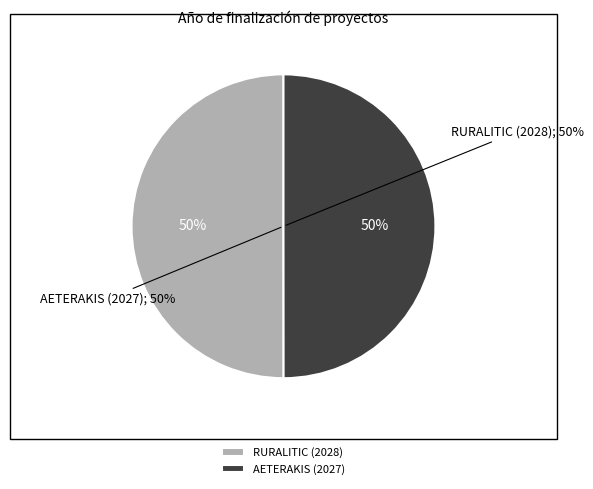

Which slice is the smallest?

AETERAKIS (2027)